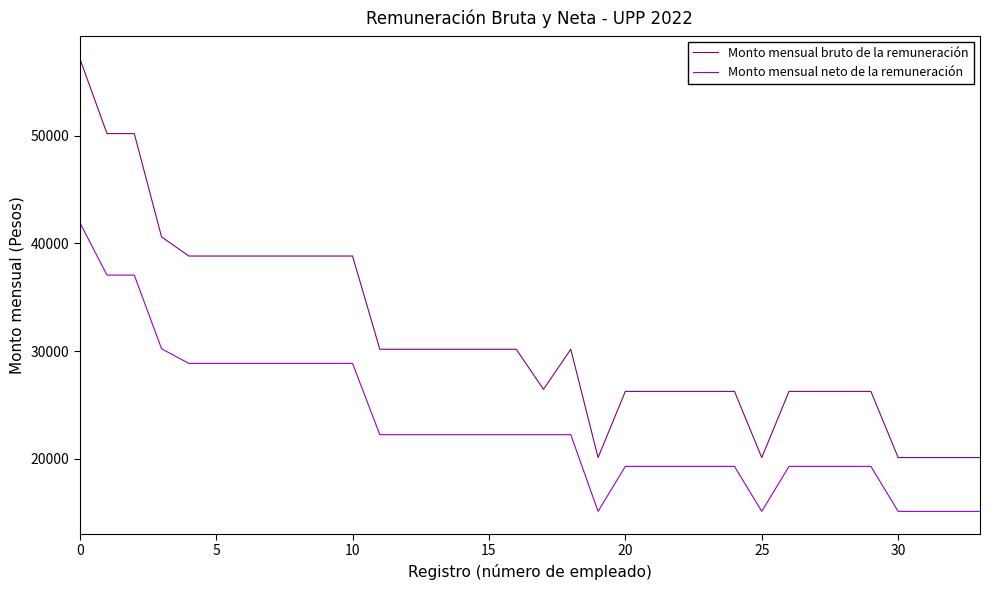

Which series has the largest total across all categories?

Monto mensual bruto de la remuneración